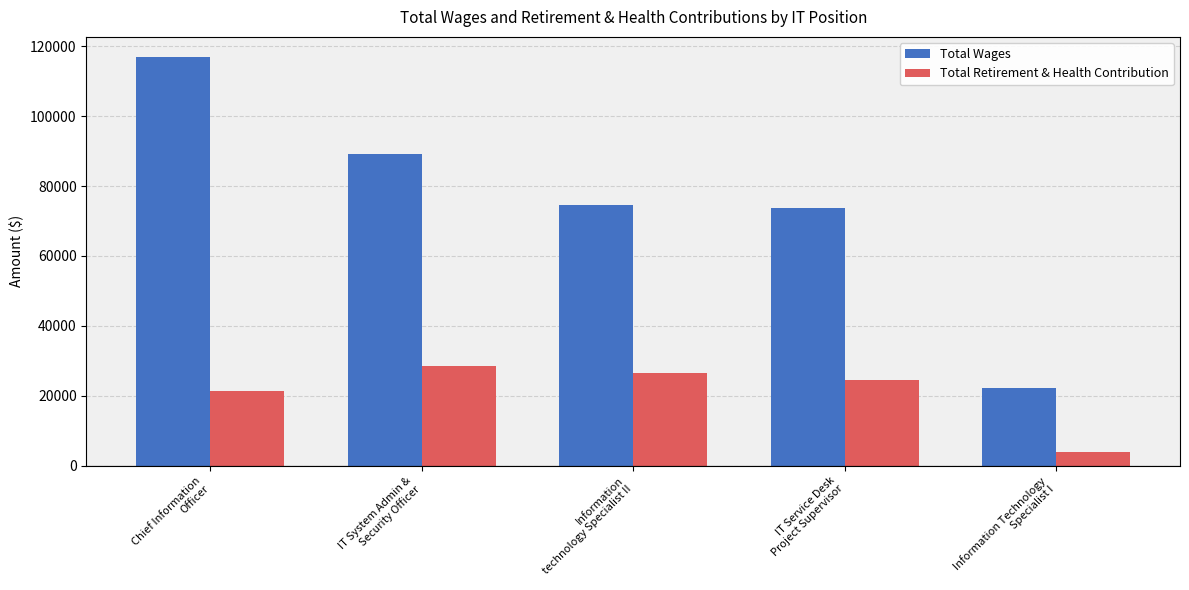

The Total Retirement & Health Contribution series shows 8260 at Chief Information
Officer. True or false?

False